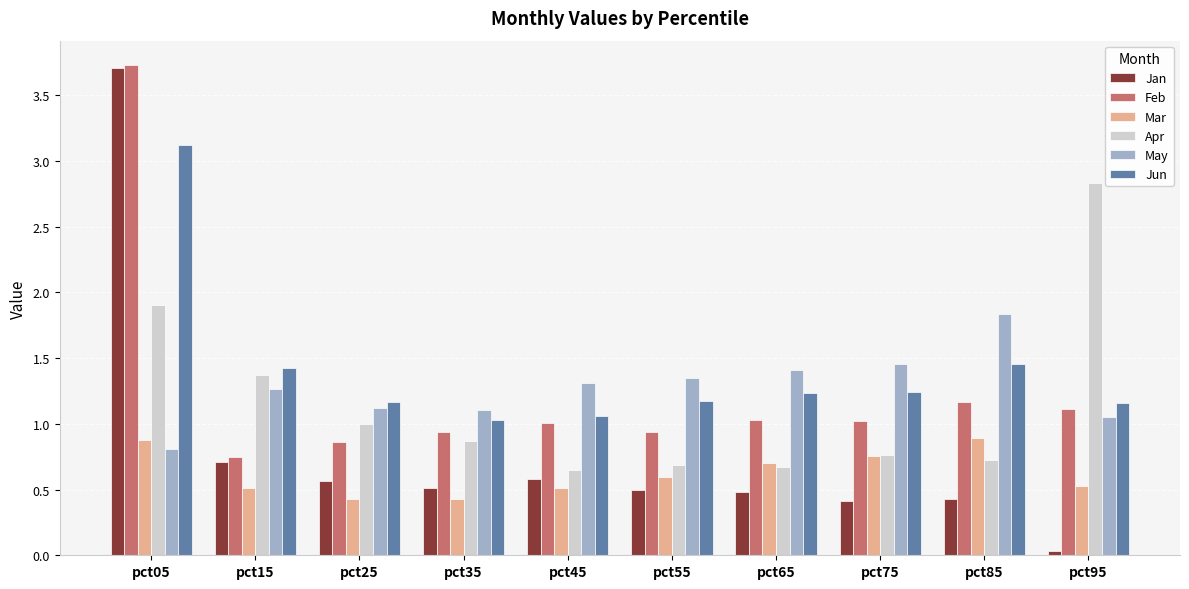

Is it true that May equals 0.7 at pct65?

False